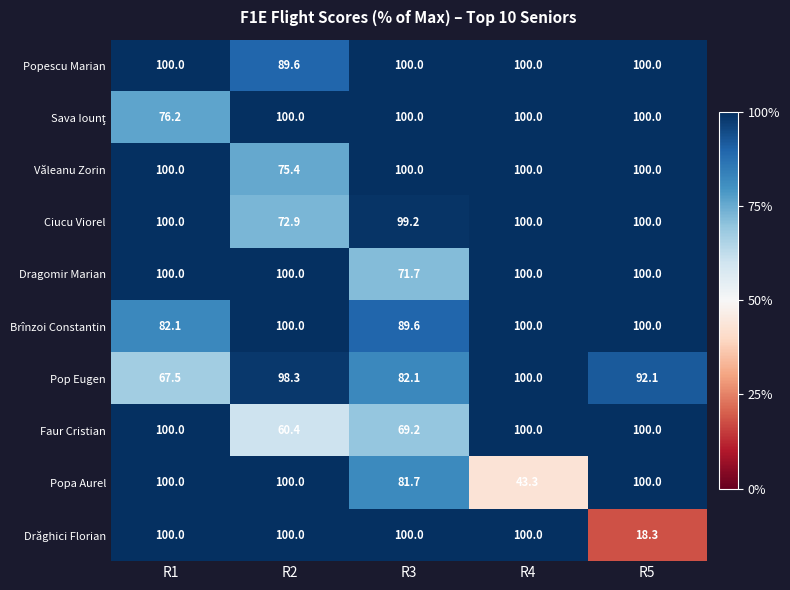

What value does the Drăghici Florian series have at R3?

100.0